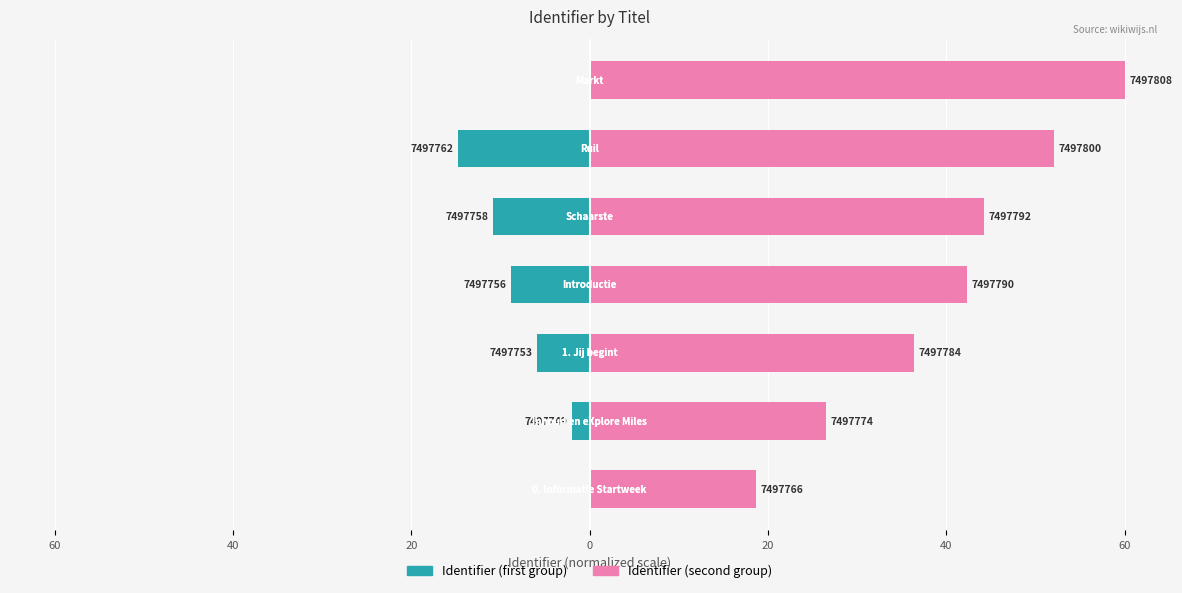

What is the sum of all Identifier (first group) values?

-42.3